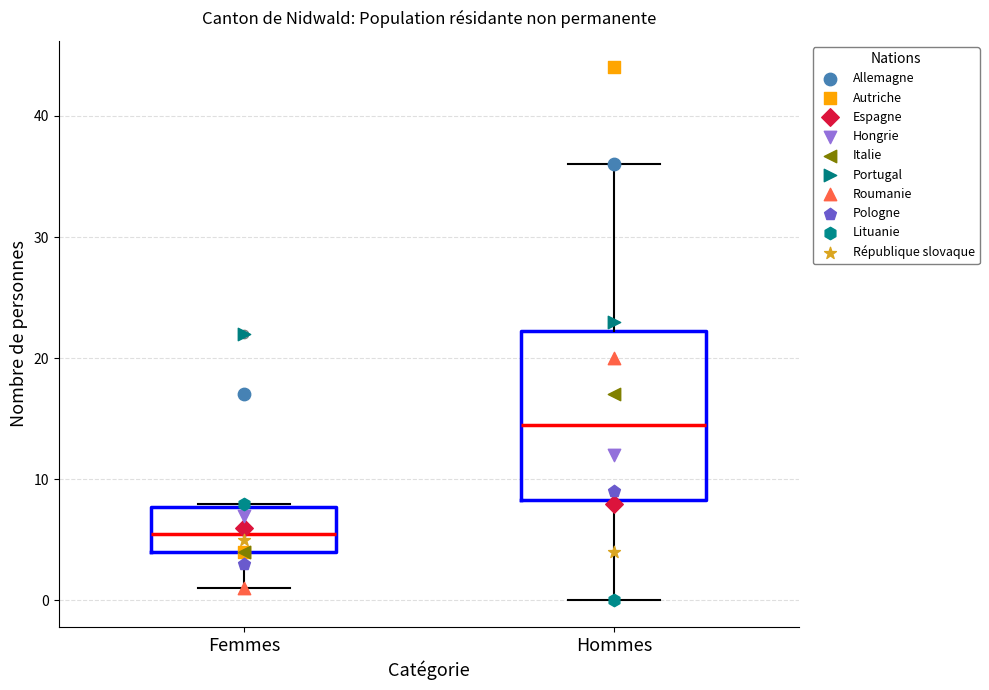

Reading left to right, read every box against the y-axis: the position of its median line, the range the box covers, and the ends of its whiskers. The values are not printed on the chart, so give them approximately, as read against the axis.

Femmes: median 6, box 4 to 8, whiskers 1 to 8
Hommes: median 15, box 8 to 22, whiskers 0 to 36